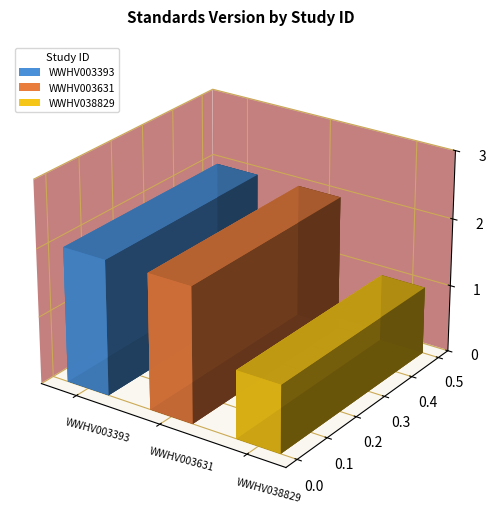

Which category has the lowest value across all series?

WWHV038829